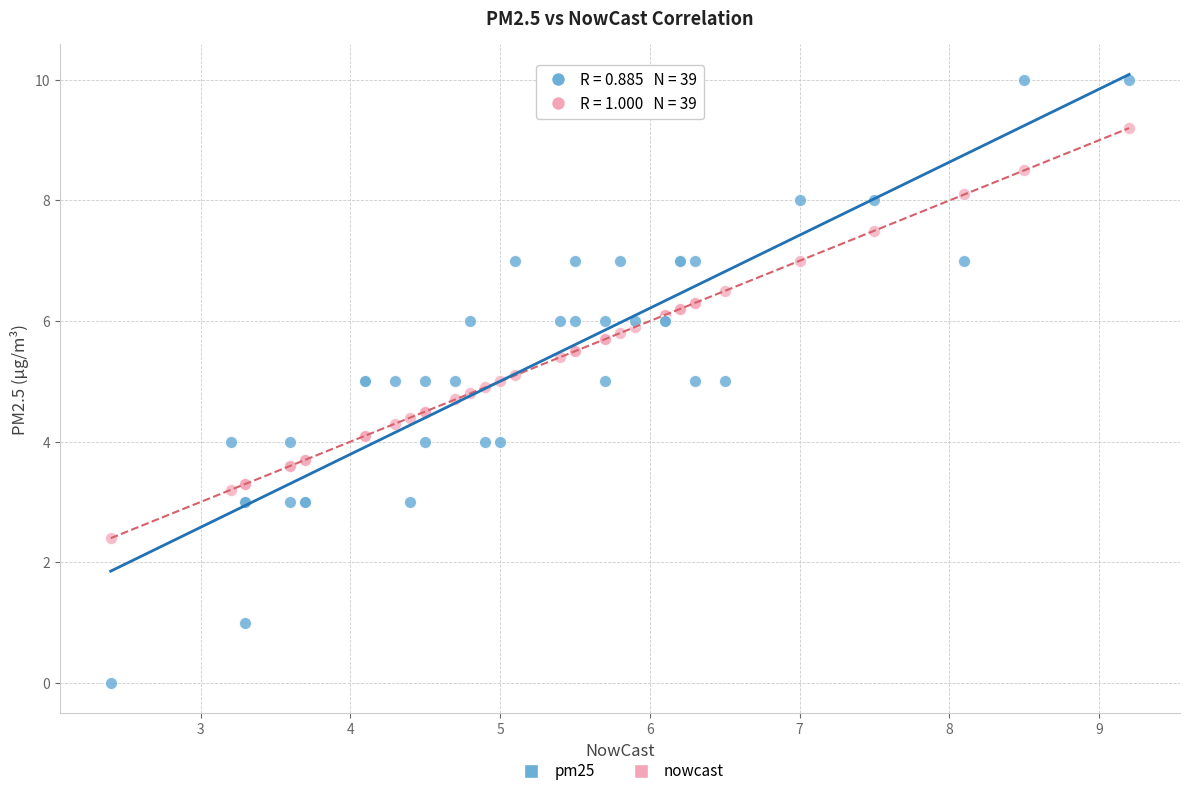

Which series has the largest Y range (max minus min)?

pm25